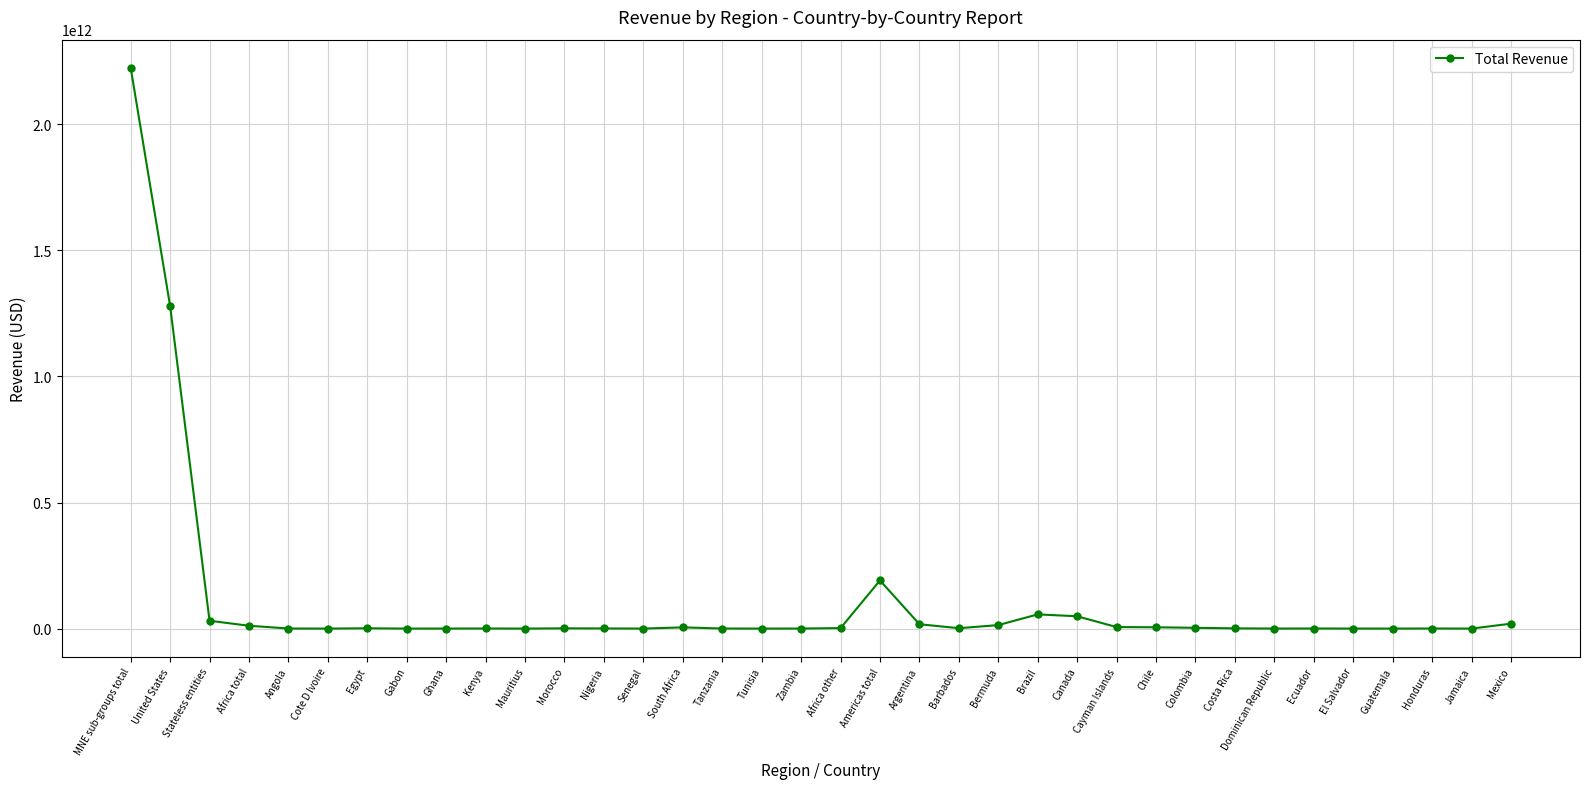

What position from the left is Cayman Islands?

26